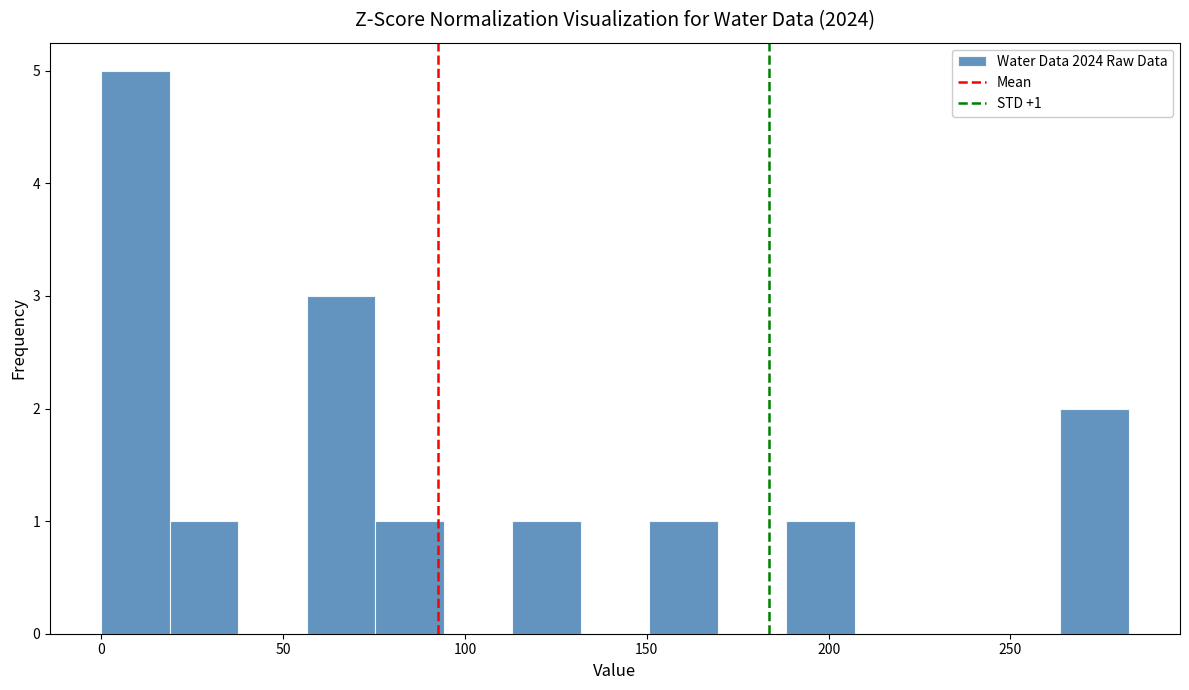

Around what value on the x-axis is the tallest bar? Give the approximate position of its centre, as read against the axis.

10